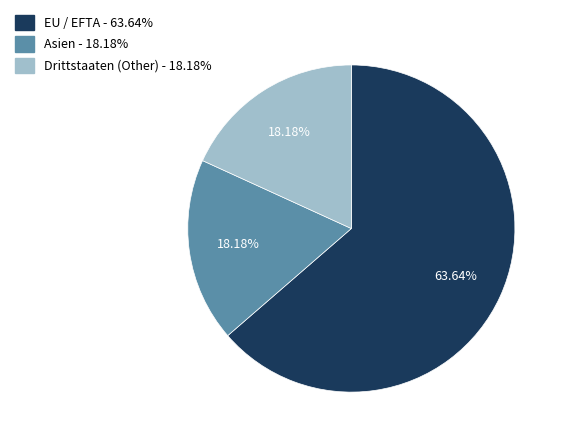

Does any single category account for the majority?

Yes